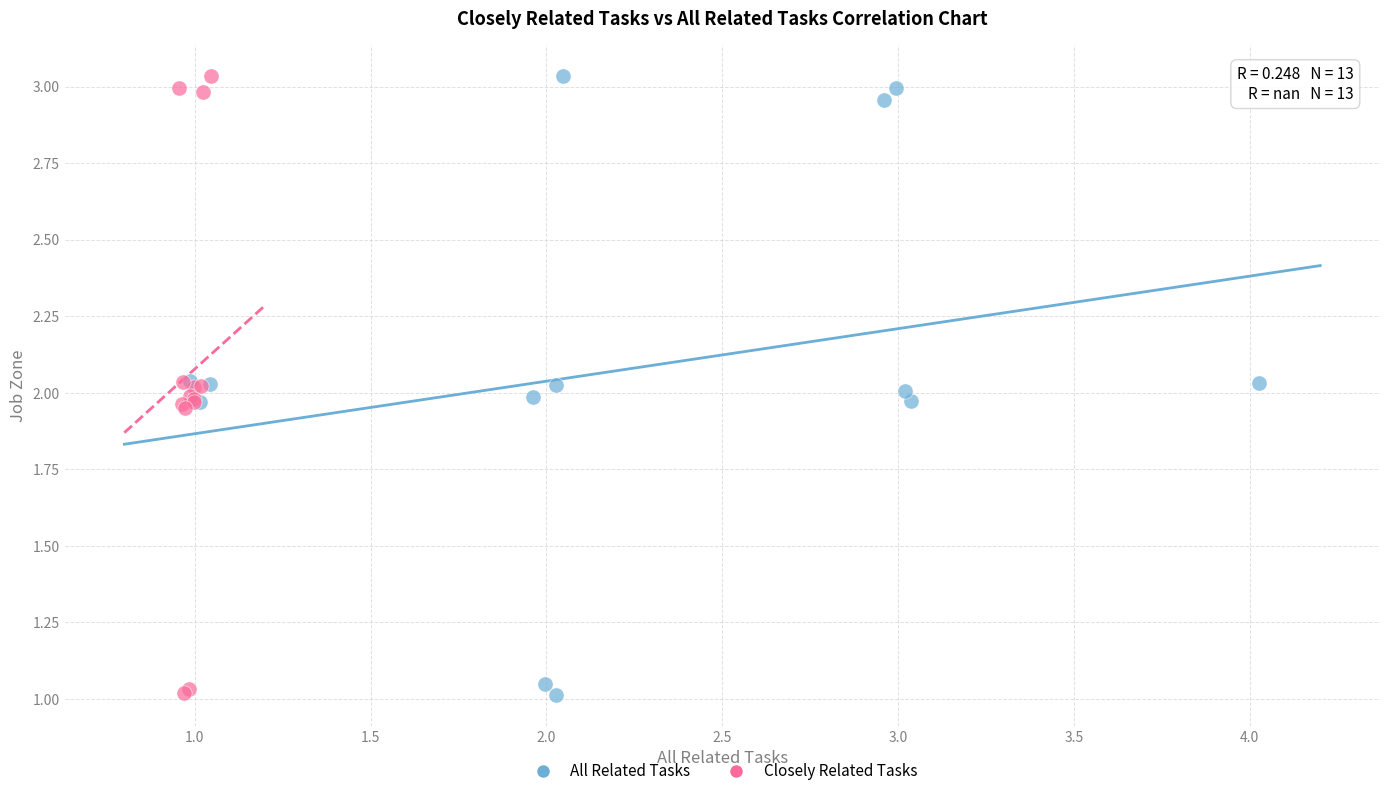

What are all the series names shown in the legend?

All Related Tasks, Closely Related Tasks